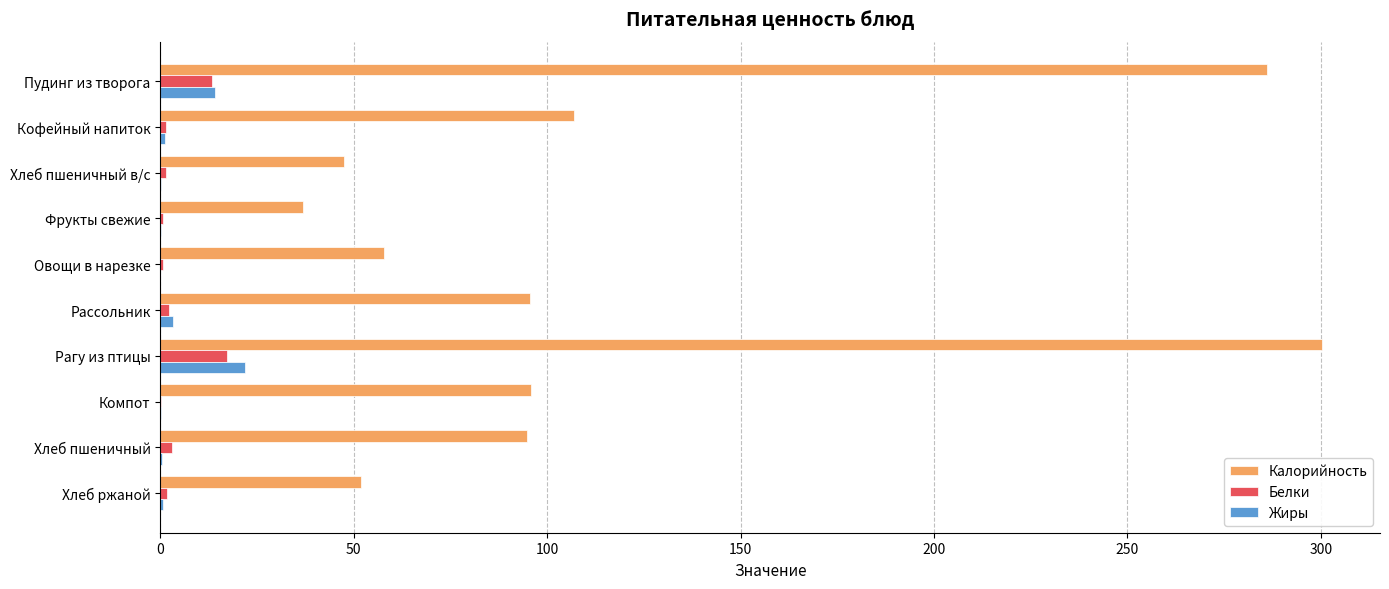

Which category has the highest value across all series?

Рагу из птицы